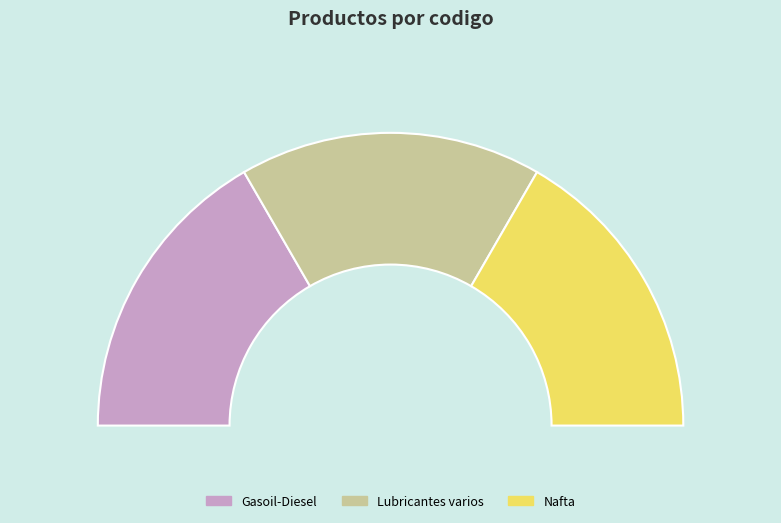

True or false: Gasoil-Diesel accounts for 40% of the total.

False